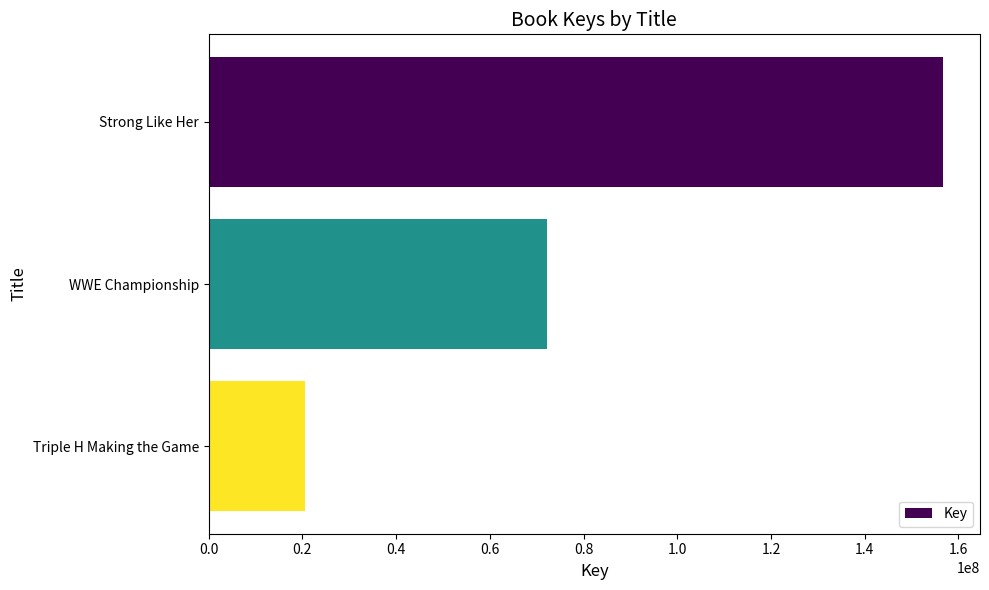

Count the values in the range 20635017 to 156751967.

3